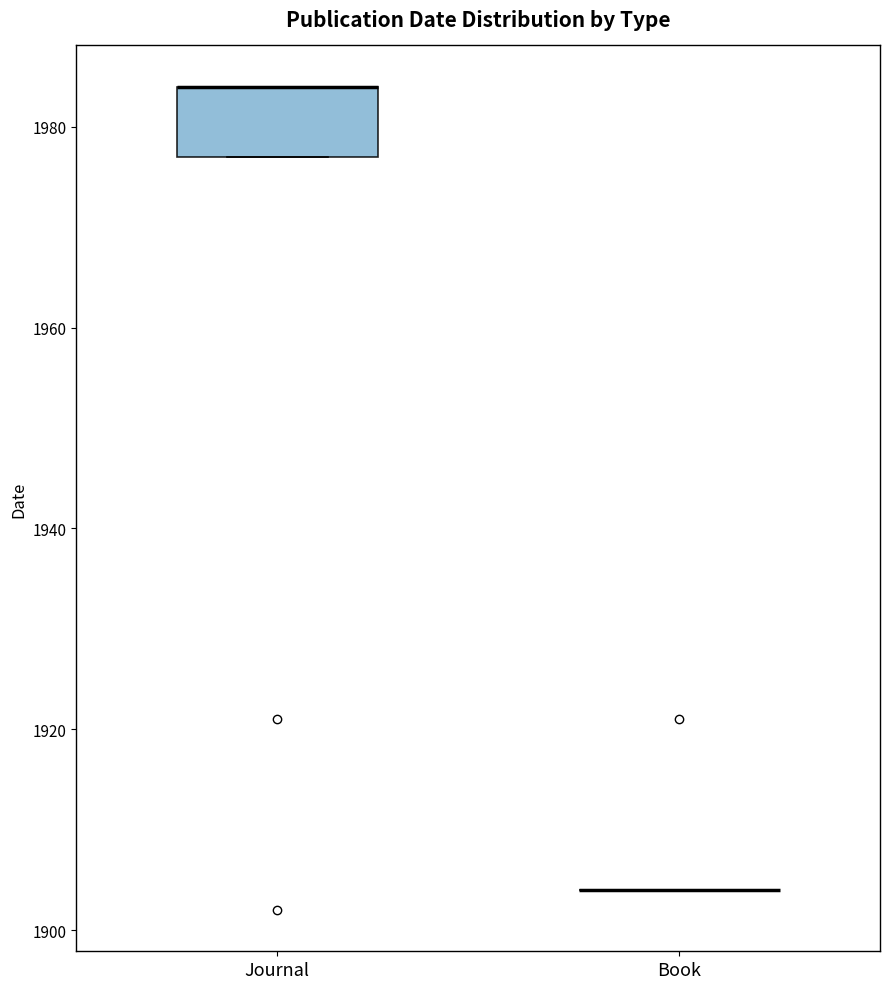

Which box is the tallest, from its lower edge to its upper edge?

Journal